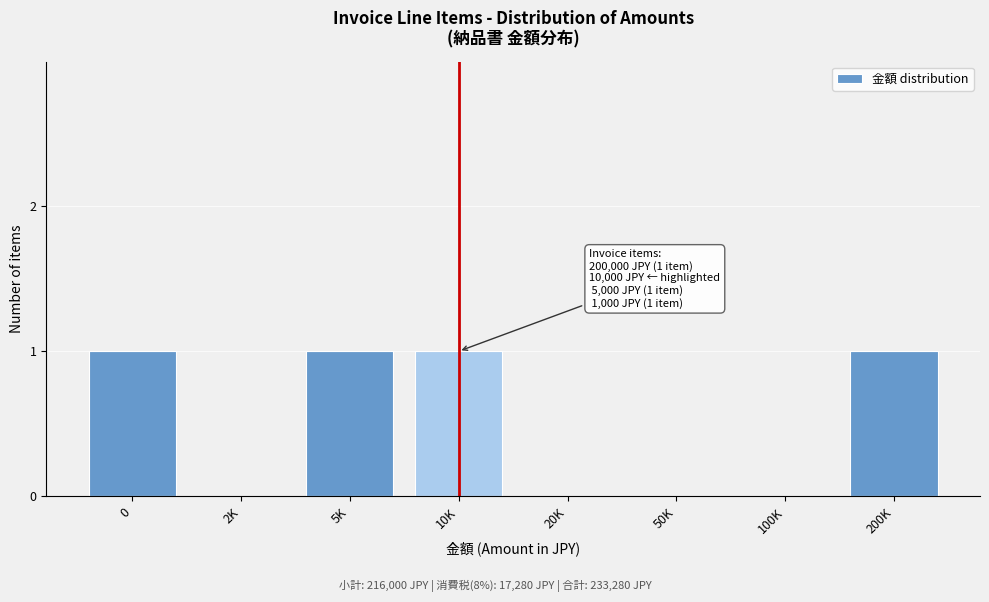

Reading left to right, extract all data points from this chart.

0=1	2K=0	5K=1	10K=1	20K=0	50K=0	100K=0	200K=1